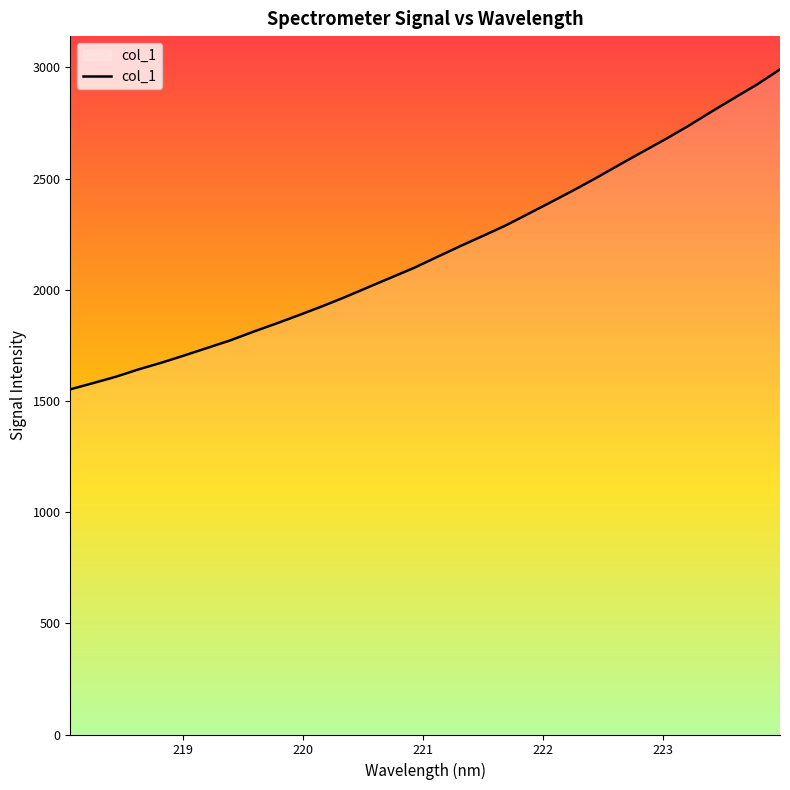

What is the difference between the maximum and minimum values?

1438.9